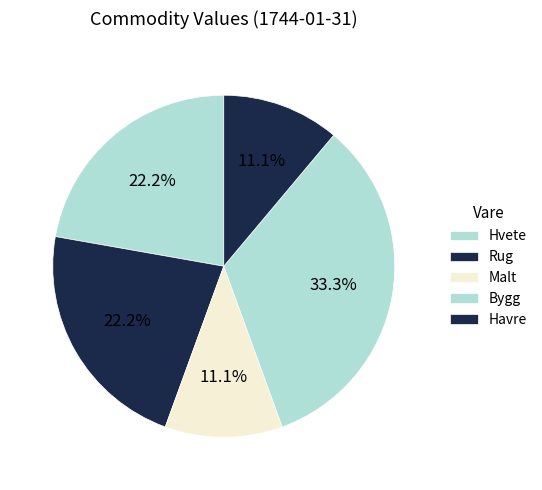

The Bygg slice represents 33% of the pie. True or false?

True